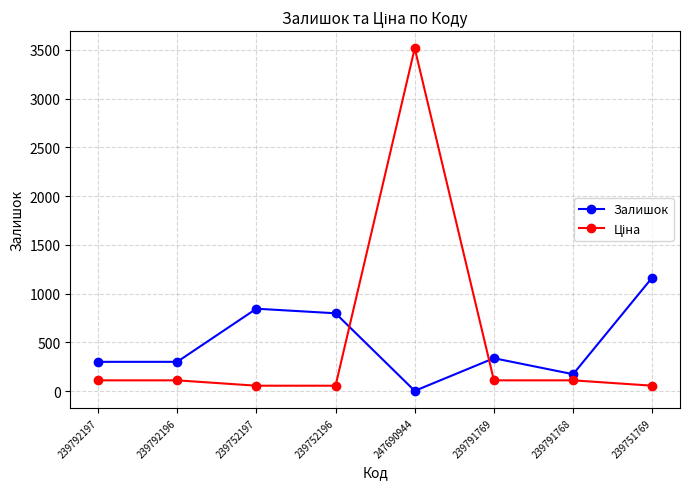

What is the label of the 4th point from the left?

239752196